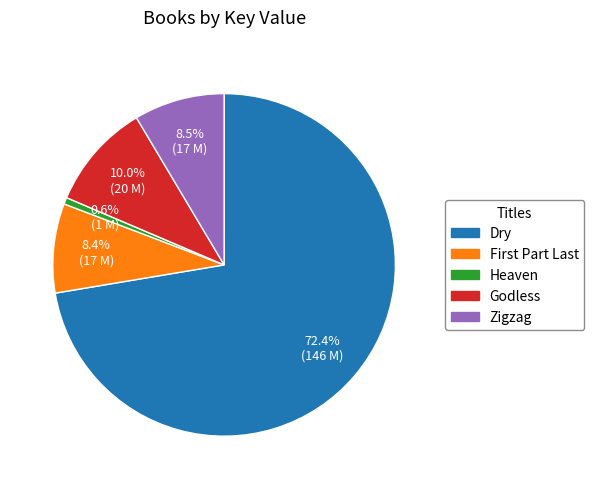

Which category has the smallest portion of the pie?

Heaven